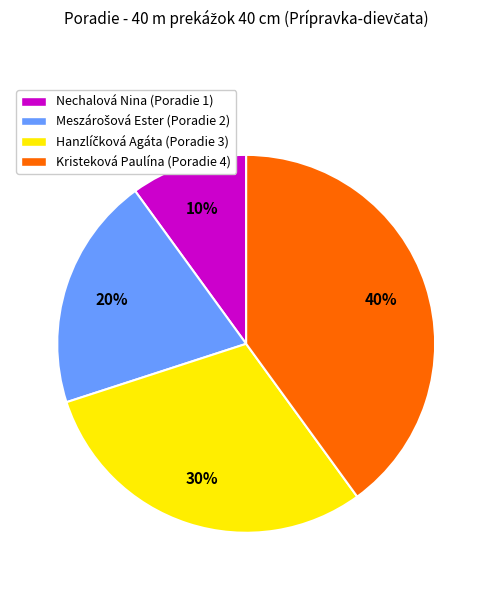

To the nearest percent, what percentage of the pie is Nechalová Nina (Poradie 1)?

10%